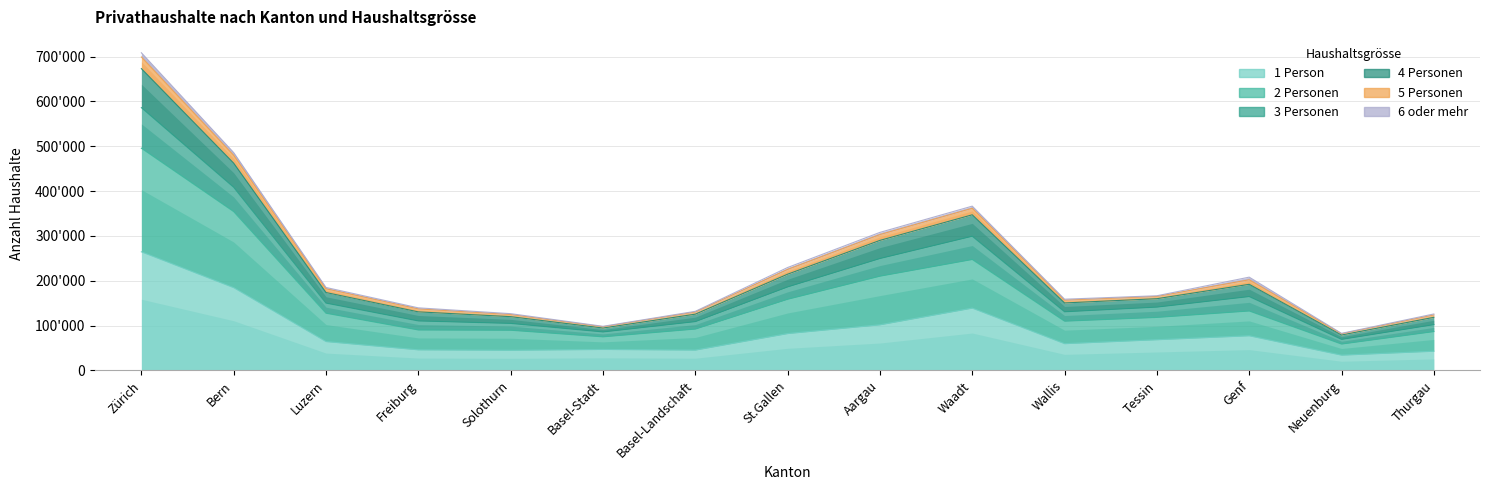

Is the value of 5 Personen at Solothurn greater than the value of 3 Personen at Wallis?

No